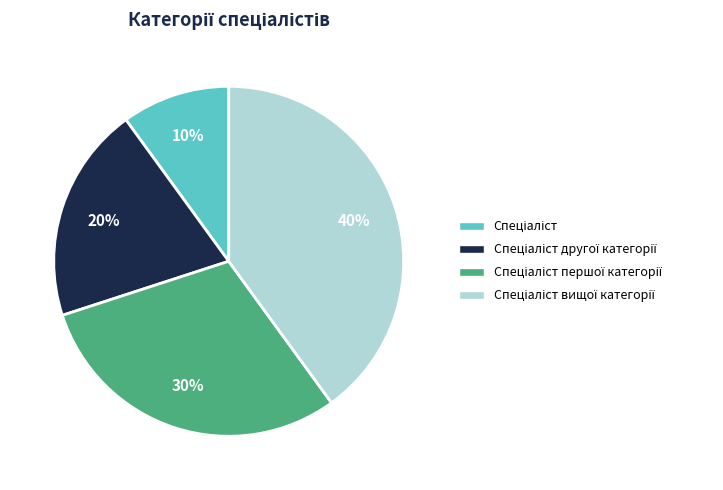

To the nearest percent, what is the difference between the largest and smallest slice percentages?

30%